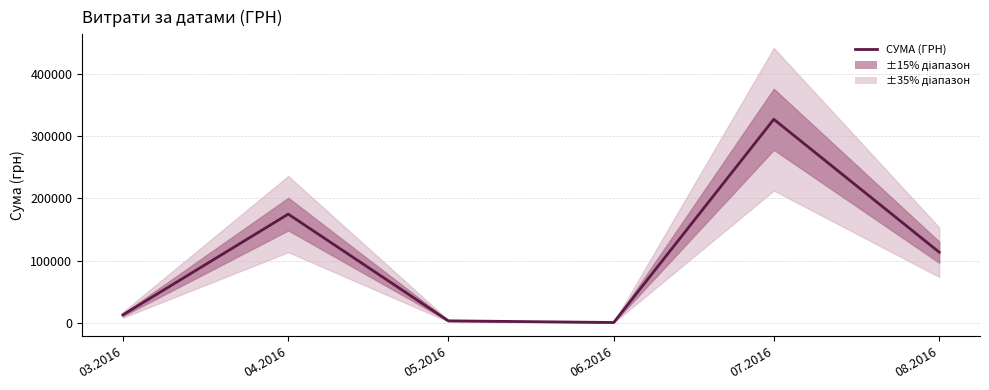

Reading left to right, transcribe all the data shown in this chart.

03.2016=12746.9	04.2016=174434.8	05.2016=3225.4	06.2016=600.0	07.2016=326572.3	08.2016=113398.5